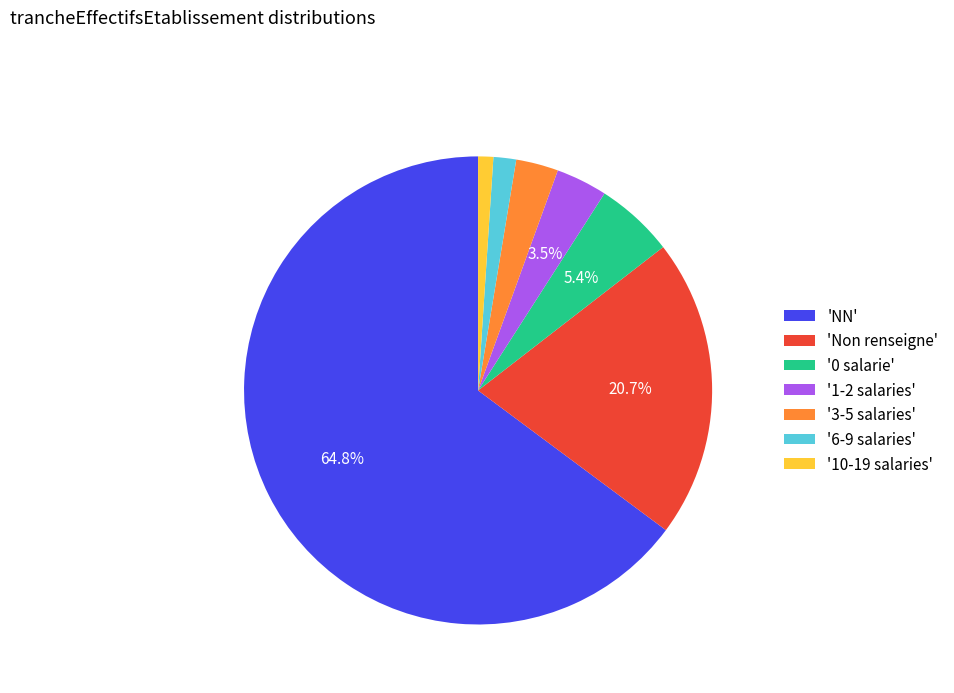

What is the ratio of the value at '3-5 salaries' to the value at '1-2 salaries'?

0.8